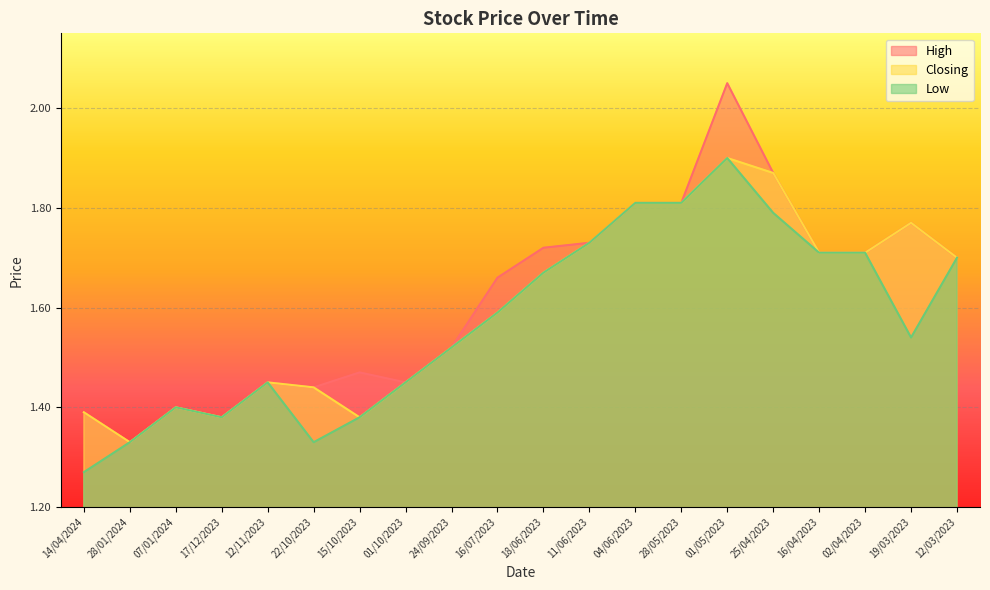

What is the difference between the maximum and second lowest values in the High series?

0.7